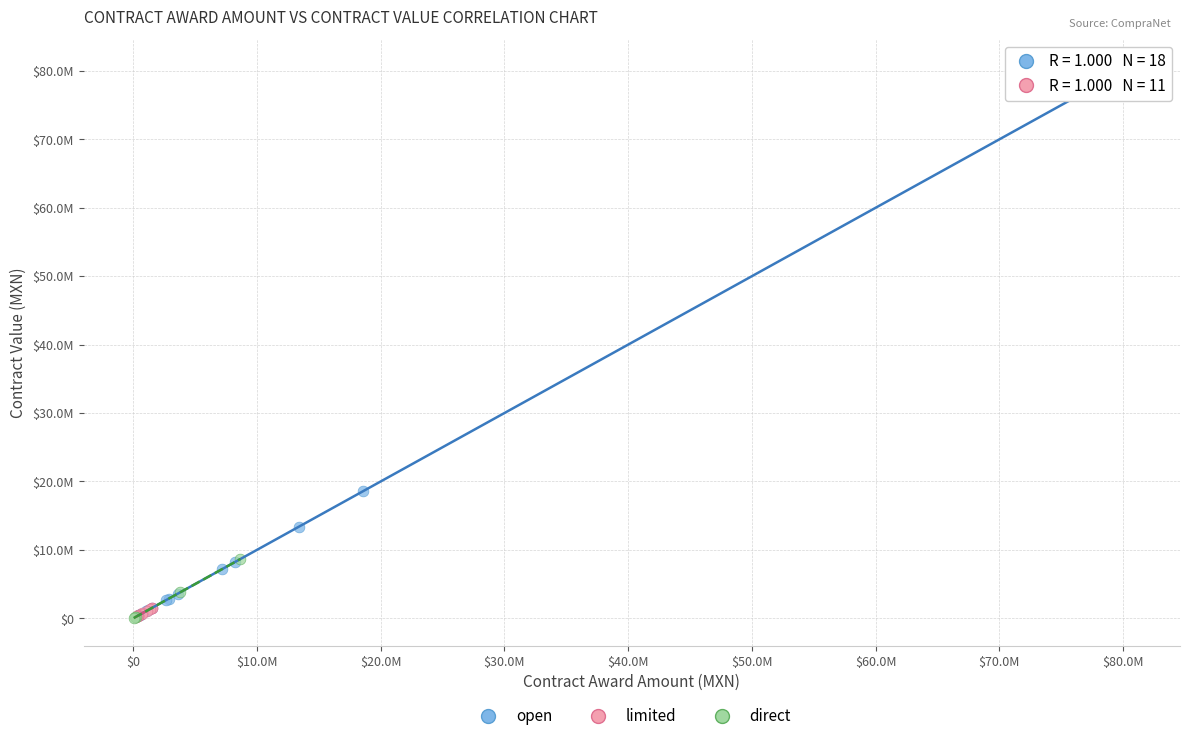

What are all the series names shown in the legend?

open, limited, direct